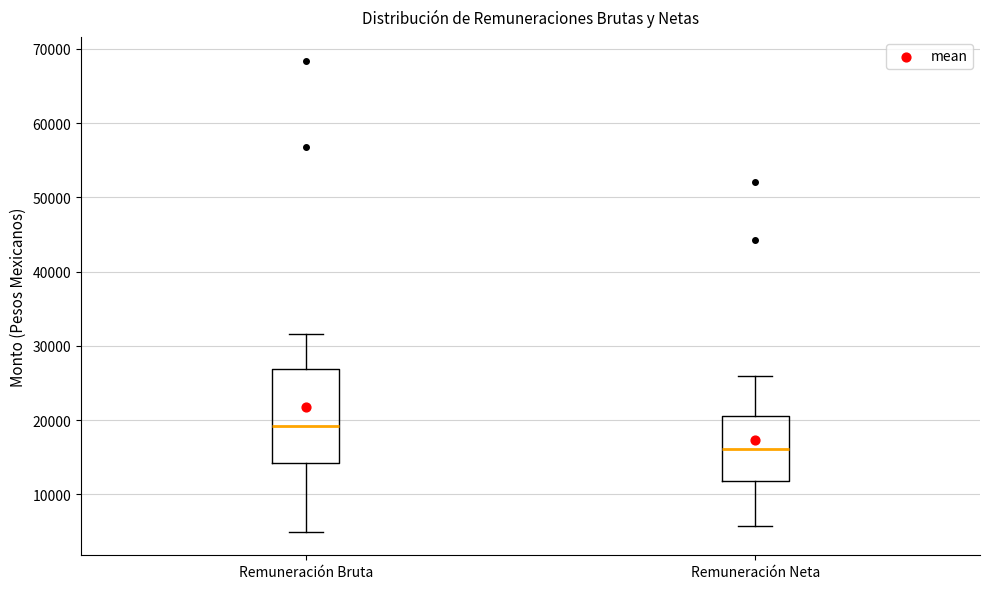

Which box has the highest median line?

Remuneración Bruta